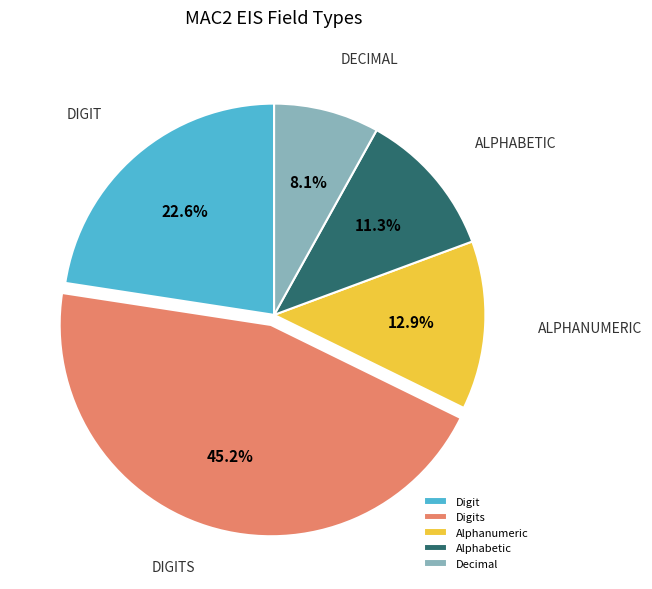

What percentage is the Digits slice, to the nearest percent?

45%